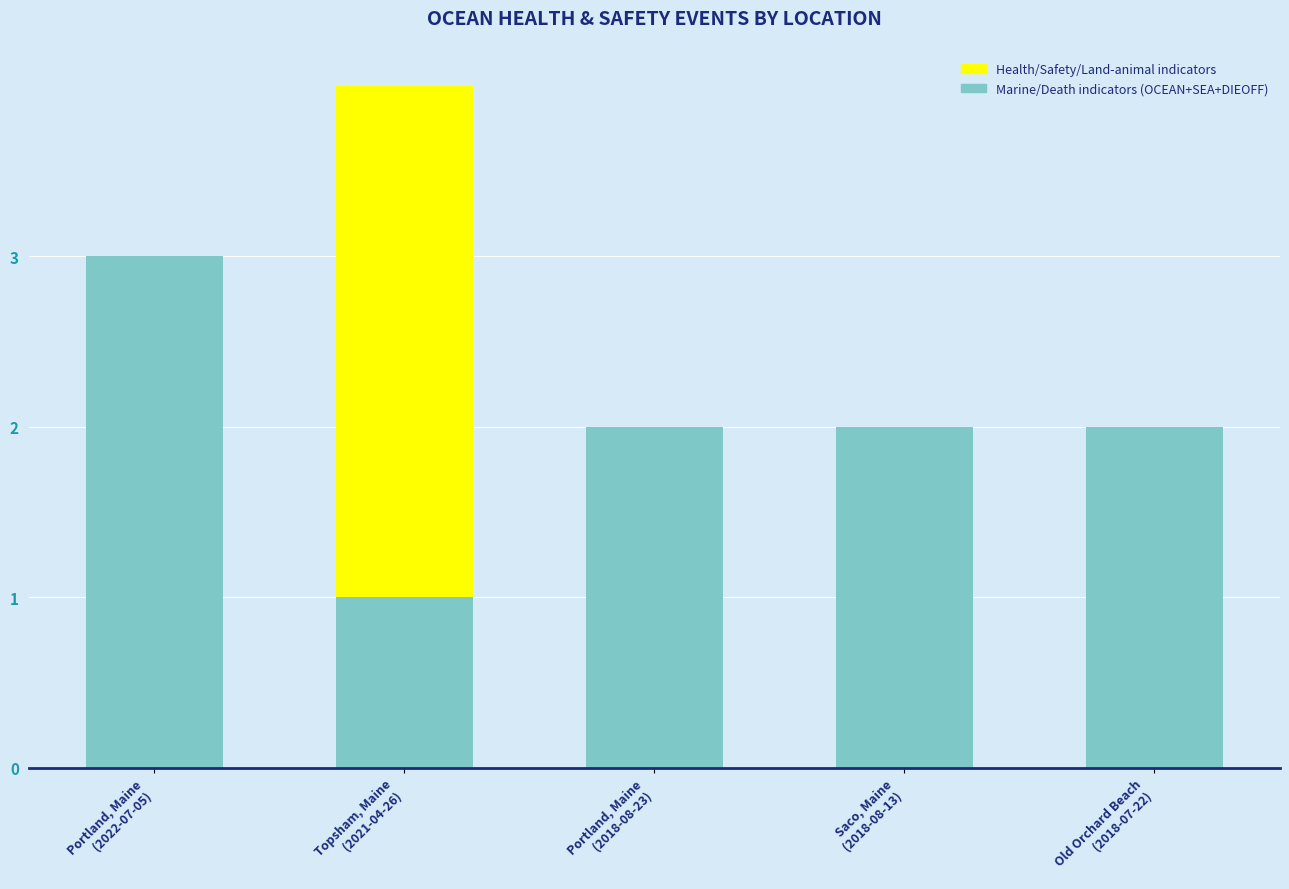

What are all the series names shown in the legend?

Health/Safety/Land-animal indicators, Marine/Death indicators (OCEAN+SEA+DIEOFF)